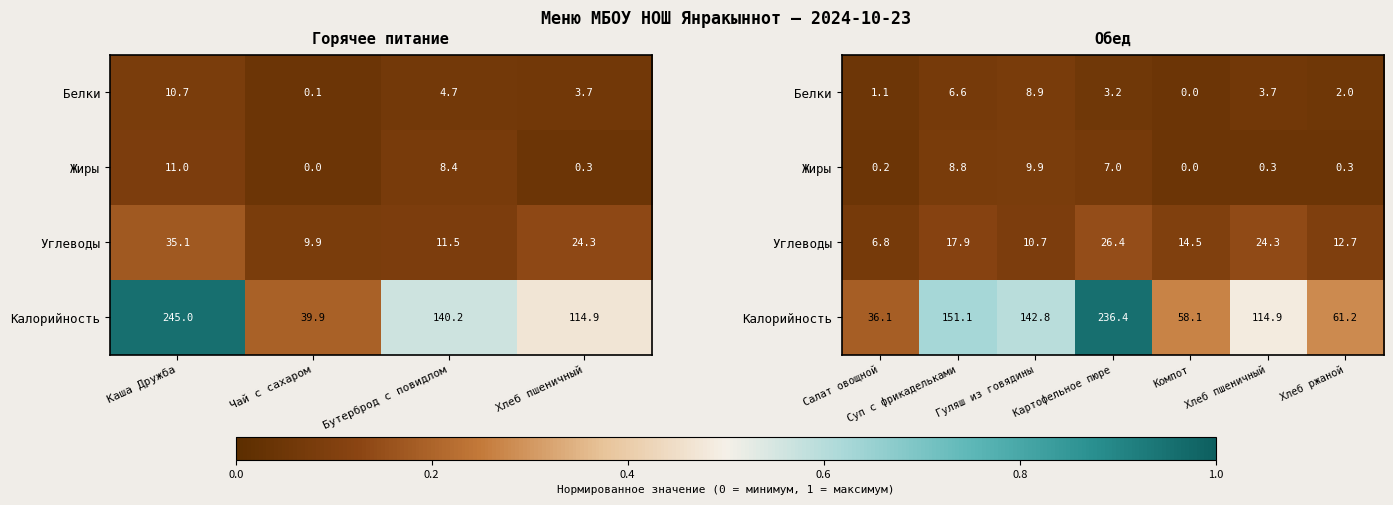

Which series has the largest range (max minus min)?

Калорийность